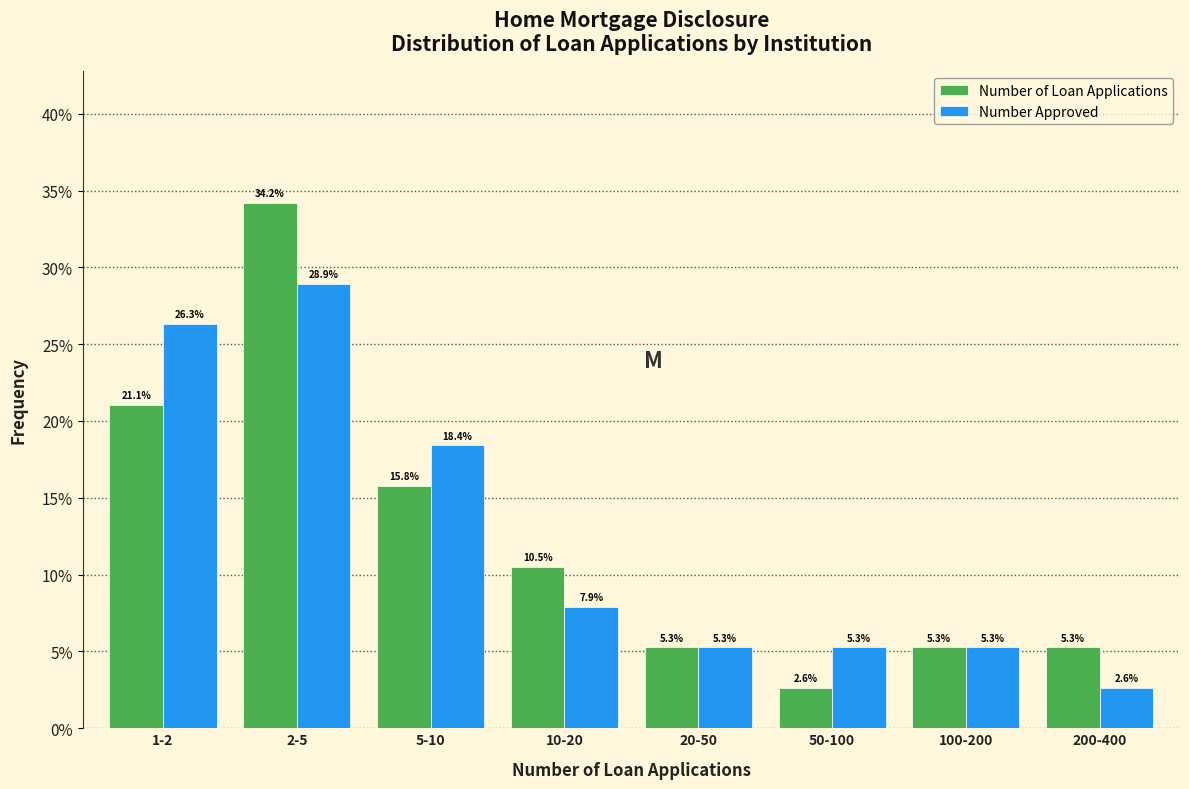

Reading right to left, list all the values displayed in this chart.

Number of Loan Applications: 200-400=5.3	100-200=5.3	50-100=2.6	20-50=5.3	10-20=10.5	5-10=15.8	2-5=34.2	1-2=21.1
Number Approved: 200-400=2.6	100-200=5.3	50-100=5.3	20-50=5.3	10-20=7.9	5-10=18.4	2-5=28.9	1-2=26.3